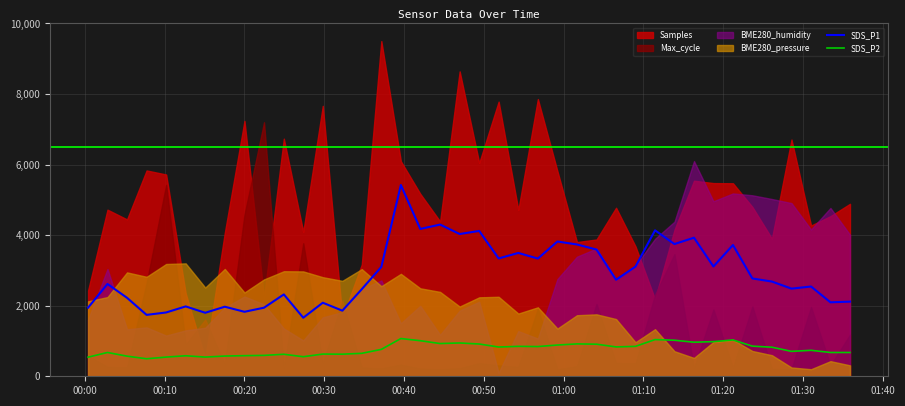

True or false: SDS_P2 and SDS_P1 cross at least once.

False